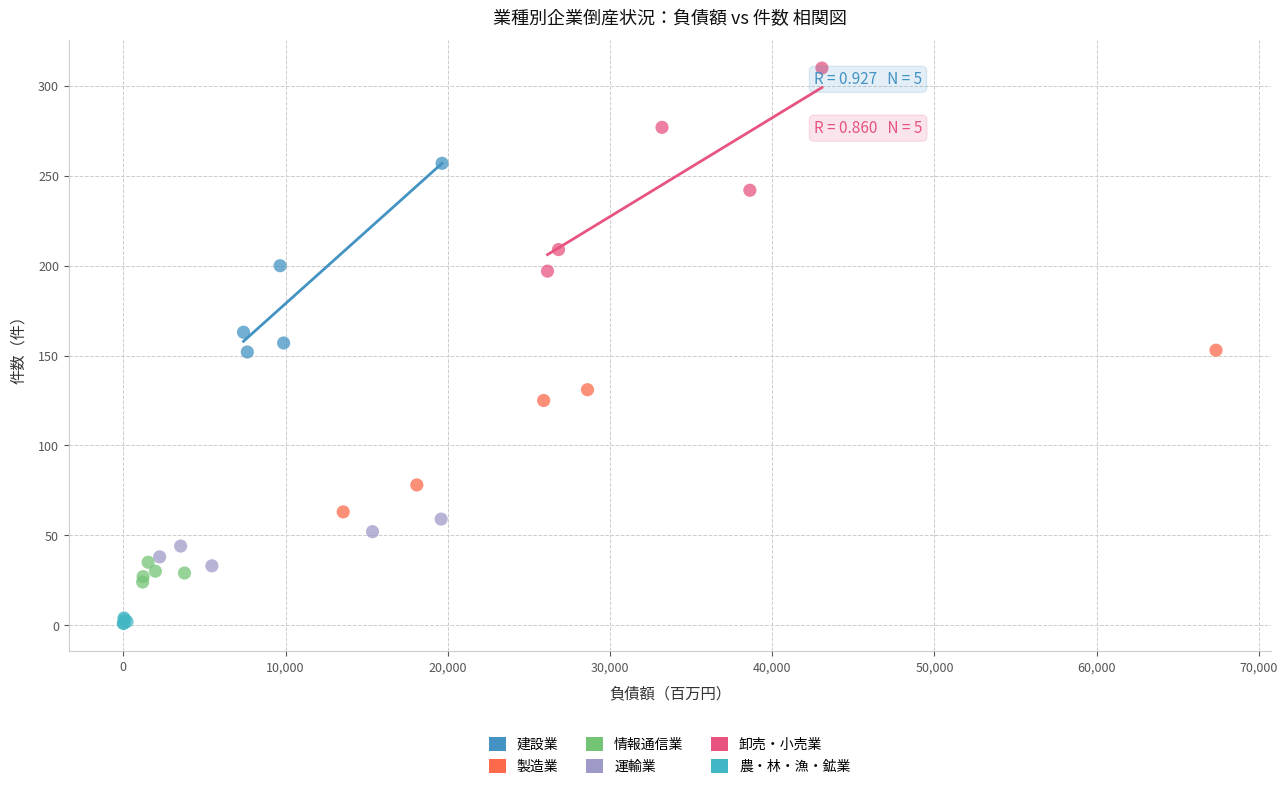

Which series contains the highest Y value?

卸売・小売業